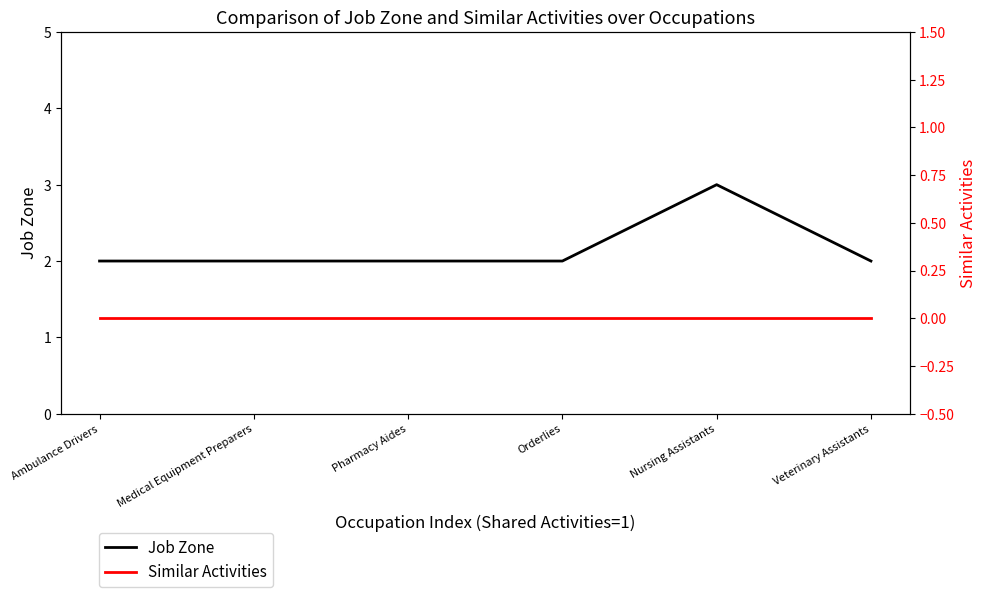

True or false: Job Zone and Similar Activities intersect in this chart.

False